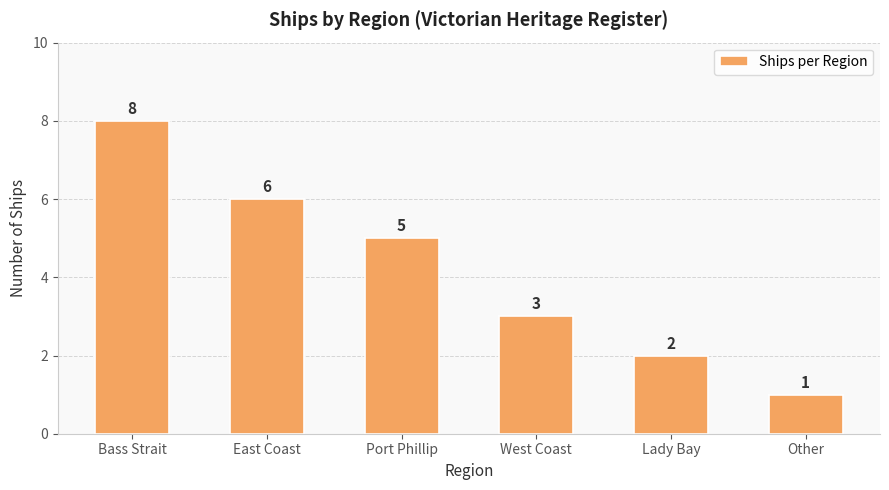

What is the minimum value shown in the chart?

1